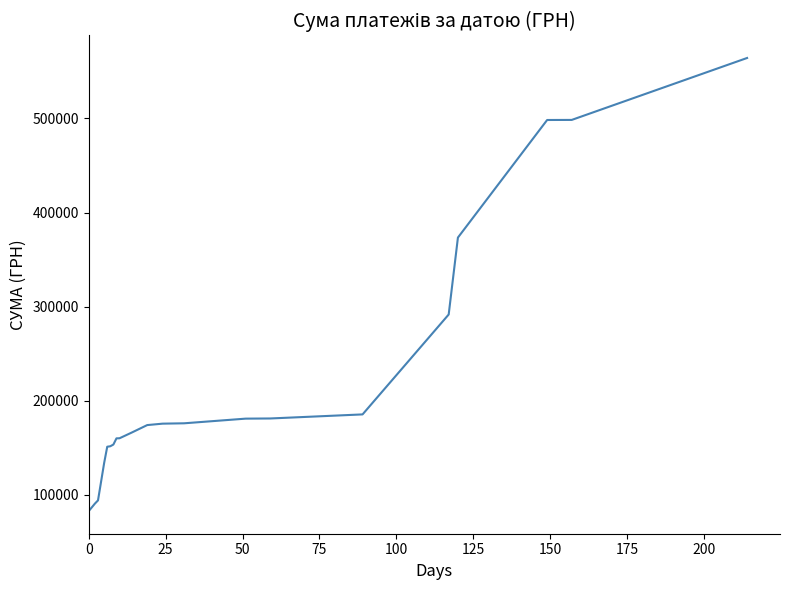

What is the difference between the maximum and minimum values?

481345.7